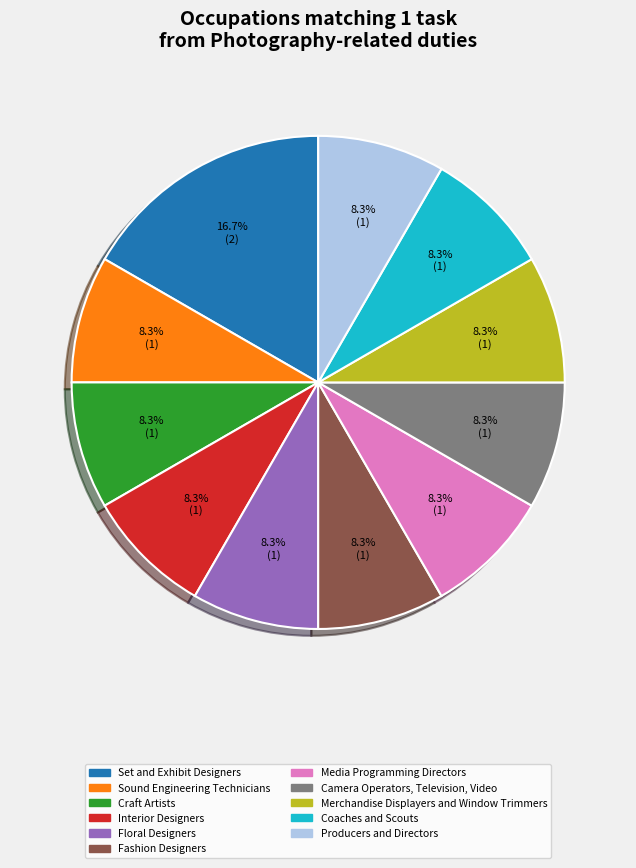

How much of the chart is everything except Producers and Directors?

91.7%